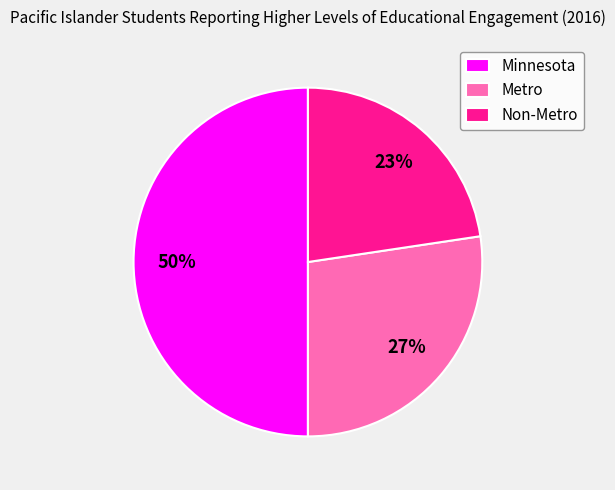

To the nearest percent, what is the difference between the Minnesota and Metro slice percentages?

23%